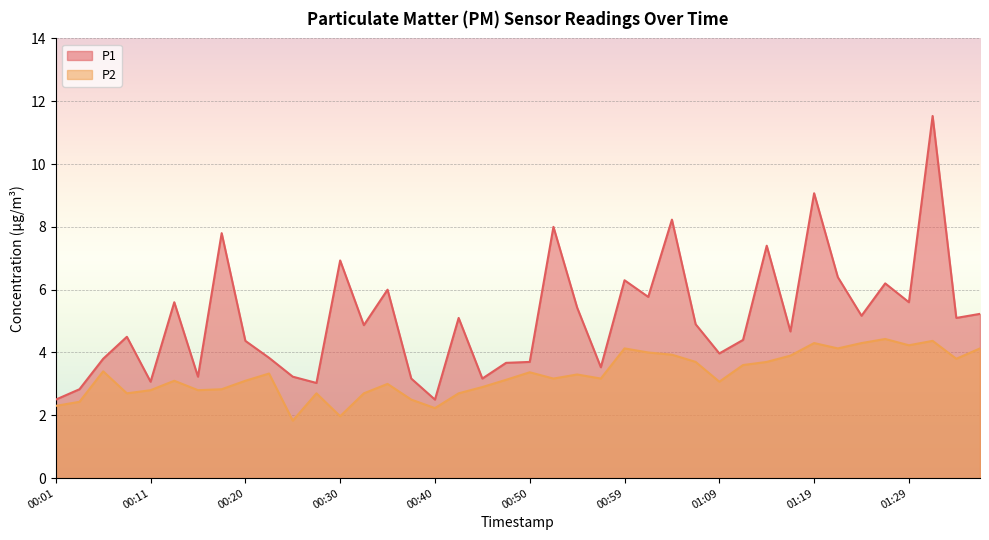

Reading right to left, list all the values displayed in this chart.

P1: 01:36=5.2	01:33=5.1	01:31=11.5	01:29=5.6	01:26=6.2	01:24=5.2	01:21=6.4	01:19=9.1	01:16=4.7	01:14=7.4	01:12=4.4	01:09=4.0	01:07=4.9	01:04=8.2	01:02=5.8	00:59=6.3	00:57=3.5	00:54=5.4	00:52=8.0	00:50=3.7	00:47=3.7	00:45=3.2	00:42=5.1	00:40=2.5	00:37=3.2	00:35=6.0	00:32=4.9	00:30=6.9	00:28=3.0	00:25=3.2	00:23=3.8	00:20=4.4	00:18=7.8	00:15=3.2	00:13=5.6	00:11=3.1	00:08=4.5	00:06=3.8	00:03=2.8	00:01=2.5
P2: 01:36=4.1	01:33=3.8	01:31=4.4	01:29=4.2	01:26=4.4	01:24=4.3	01:21=4.1	01:19=4.3	01:16=3.9	01:14=3.7	01:12=3.6	01:09=3.1	01:07=3.7	01:04=3.9	01:02=4.0	00:59=4.1	00:57=3.2	00:54=3.3	00:52=3.2	00:50=3.4	00:47=3.1	00:45=2.9	00:42=2.7	00:40=2.2	00:37=2.5	00:35=3.0	00:32=2.7	00:30=2.0	00:28=2.7	00:25=1.8	00:23=3.3	00:20=3.1	00:18=2.8	00:15=2.8	00:13=3.1	00:11=2.8	00:08=2.7	00:06=3.4	00:03=2.4	00:01=2.3